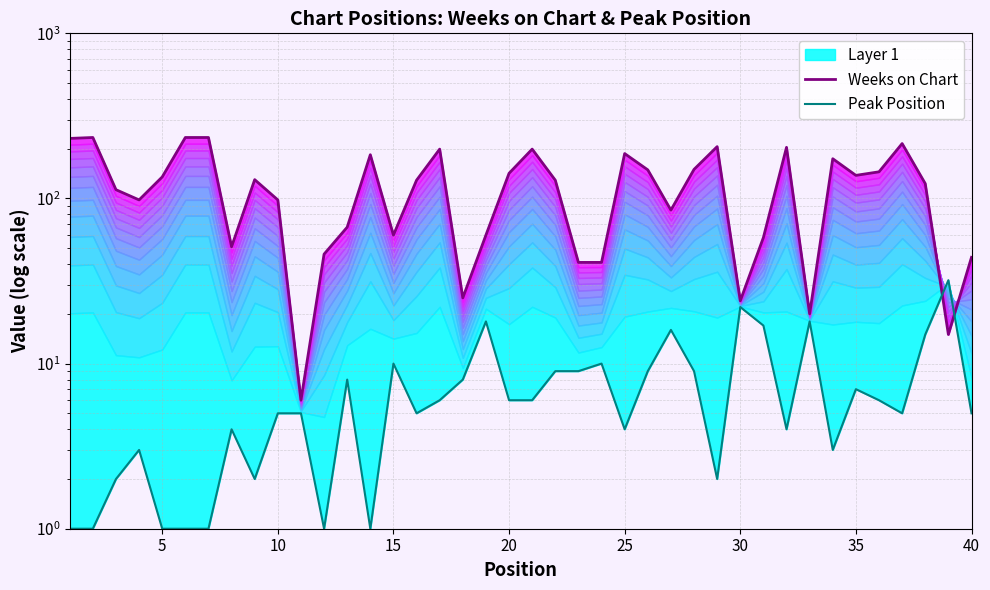

How many lines are shown in the chart?

2